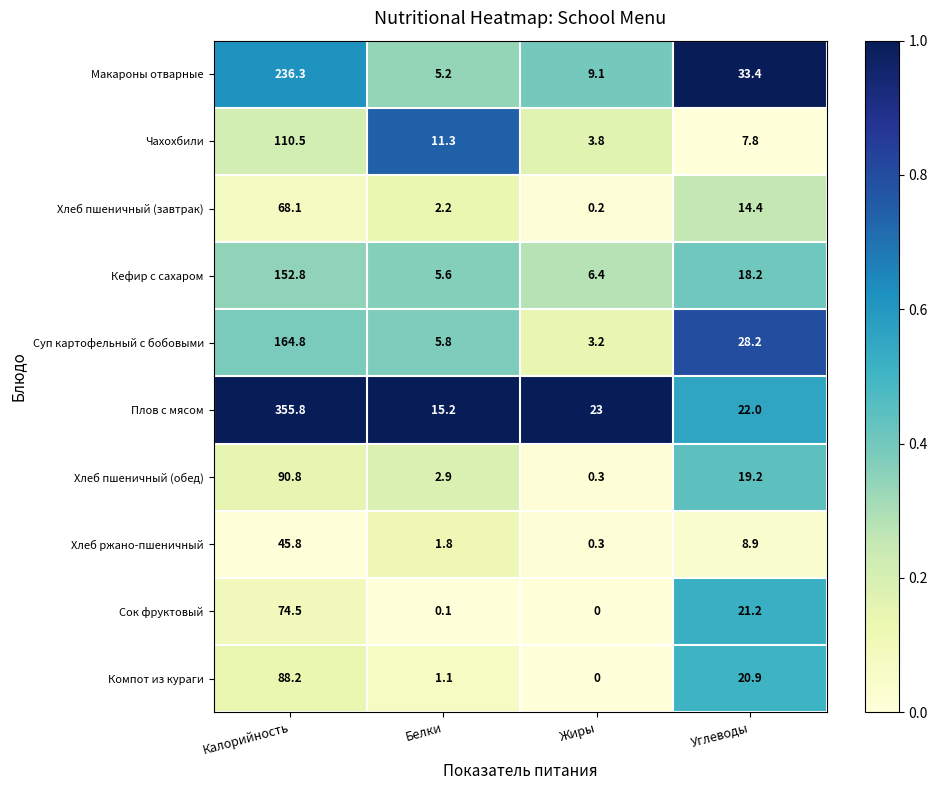

Count the number of categories in the chart.

4